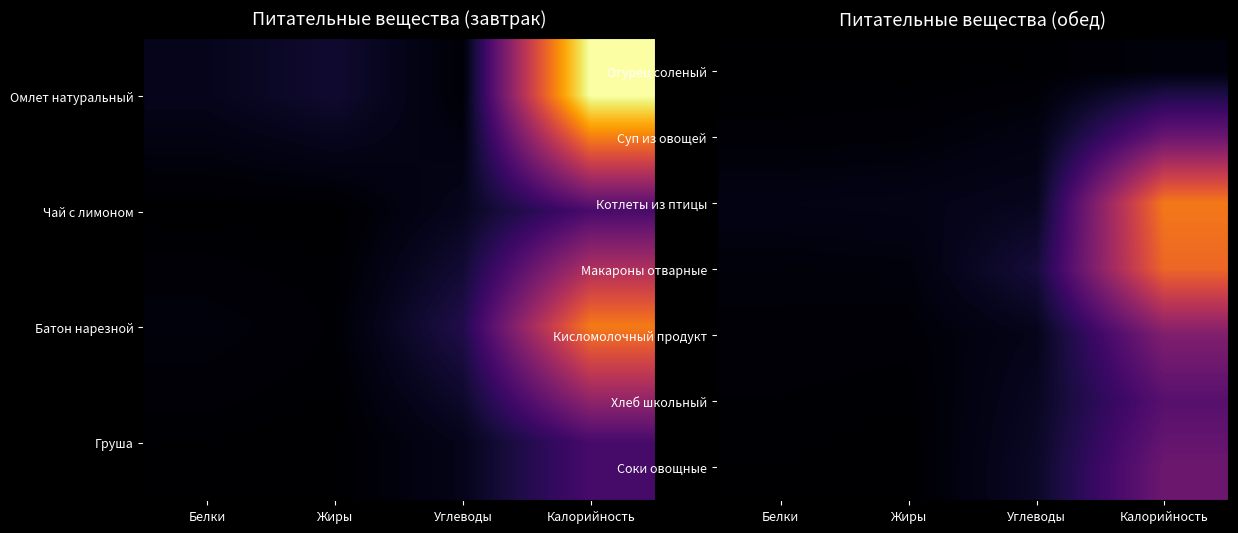

Is it true that Огурец соленый equals 3 at Калорийность?

False